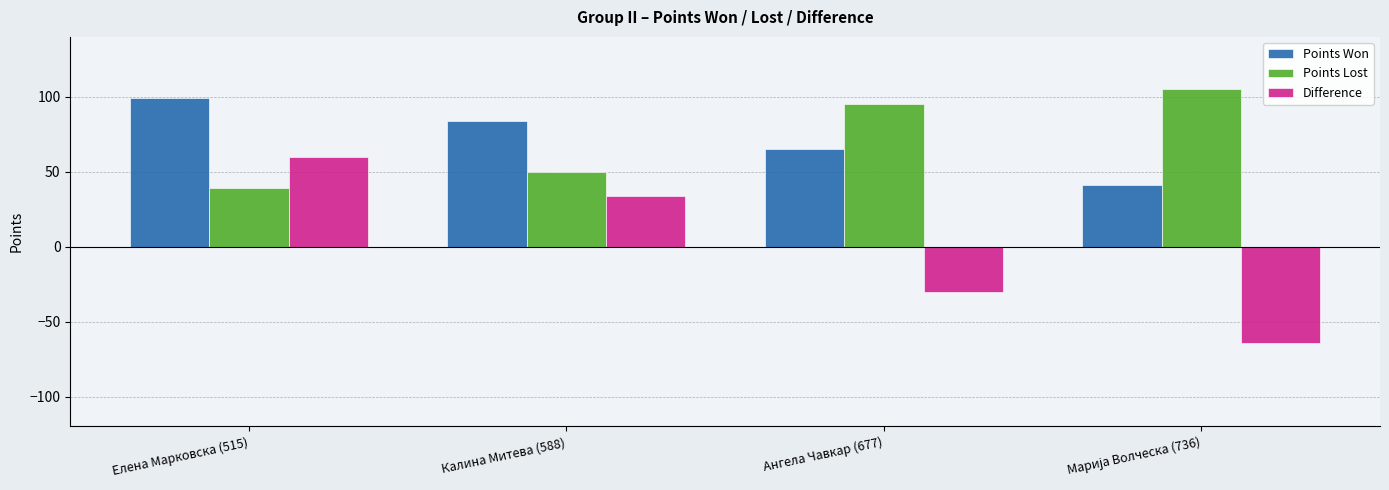

Reading left to right, transcribe all the data shown in this chart.

Points Won: 99	84	65	41
Points Lost: 39	50	95	105
Difference: 60	34	-30	-64